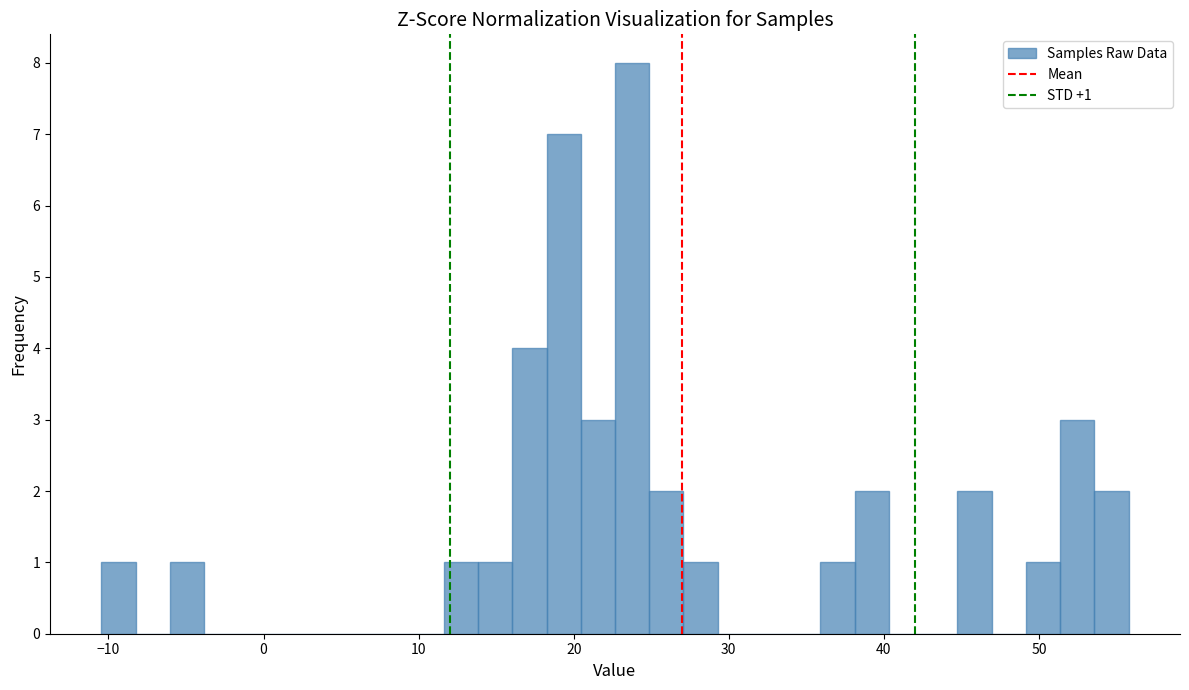

Around what value on the x-axis is the tallest bar? Give the approximate position of its centre, as read against the axis.

24